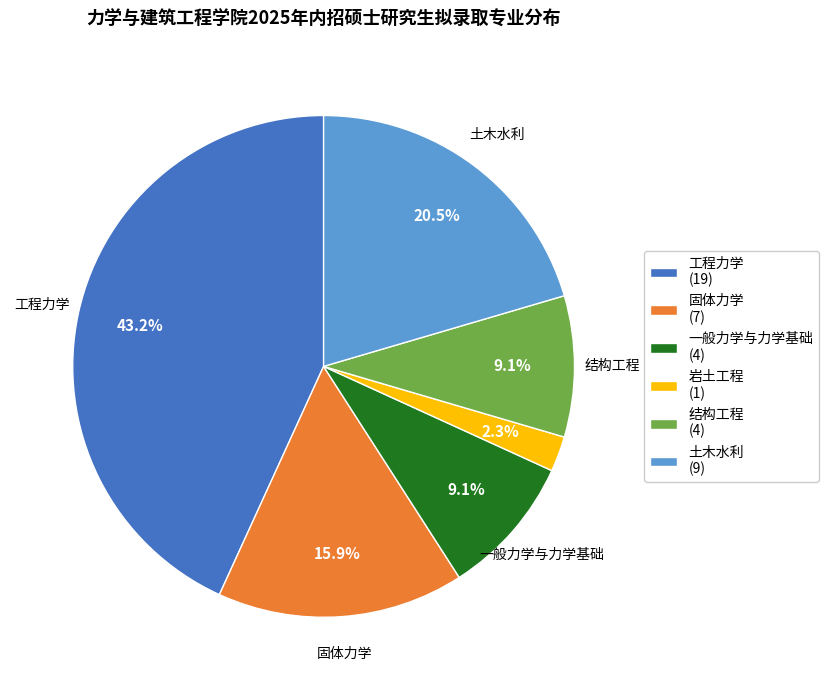

Is it true that 结构工程 is 9% of the pie?

True